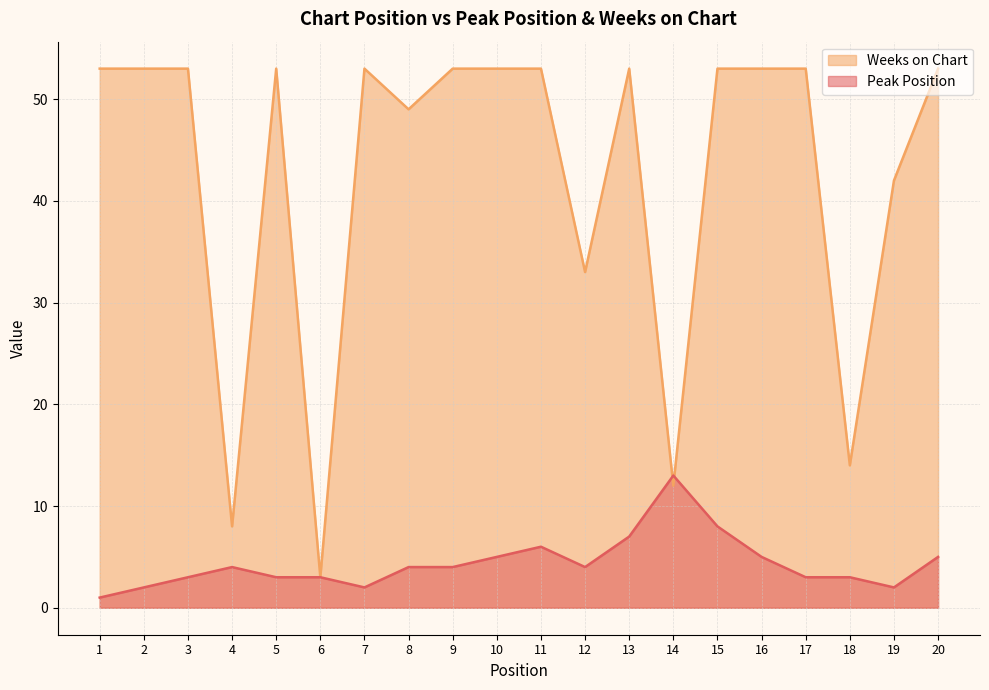

Reading left to right, transcribe all the data shown in this chart.

Peak Position: 1=1	2=2	3=3	4=4	5=3	6=3	7=2	8=4	9=4	10=5	11=6	12=4	13=7	14=13	15=8	16=5	17=3	18=3	19=2	20=5
Weeks on Chart: 1=53	2=53	3=53	4=8	5=53	6=3	7=53	8=49	9=53	10=53	11=53	12=33	13=53	14=12	15=53	16=53	17=53	18=14	19=42	20=53